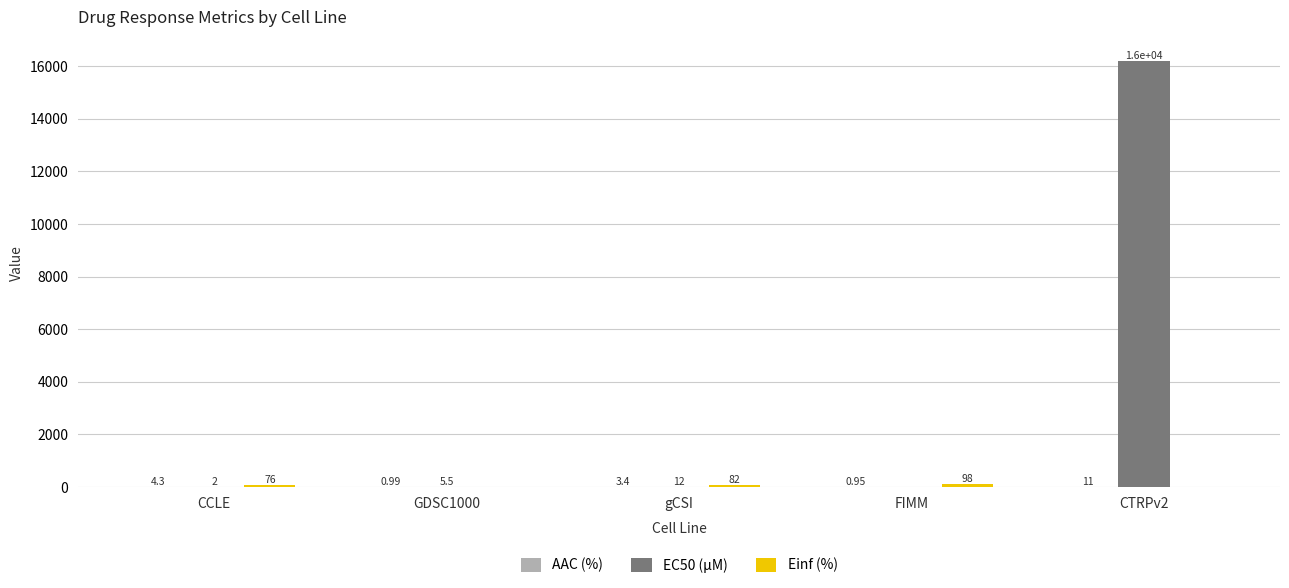

At which category is the sum across all series the highest?

CTRPv2